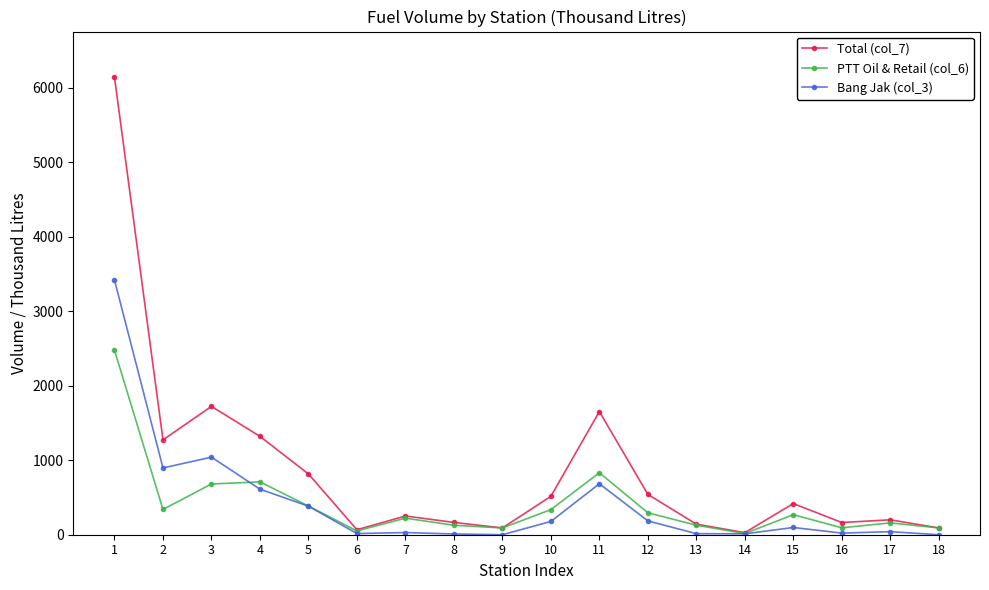

Rank the series by their maximum value, from highest to lowest.

Total (col_7), Bang Jak (col_3), PTT Oil & Retail (col_6)